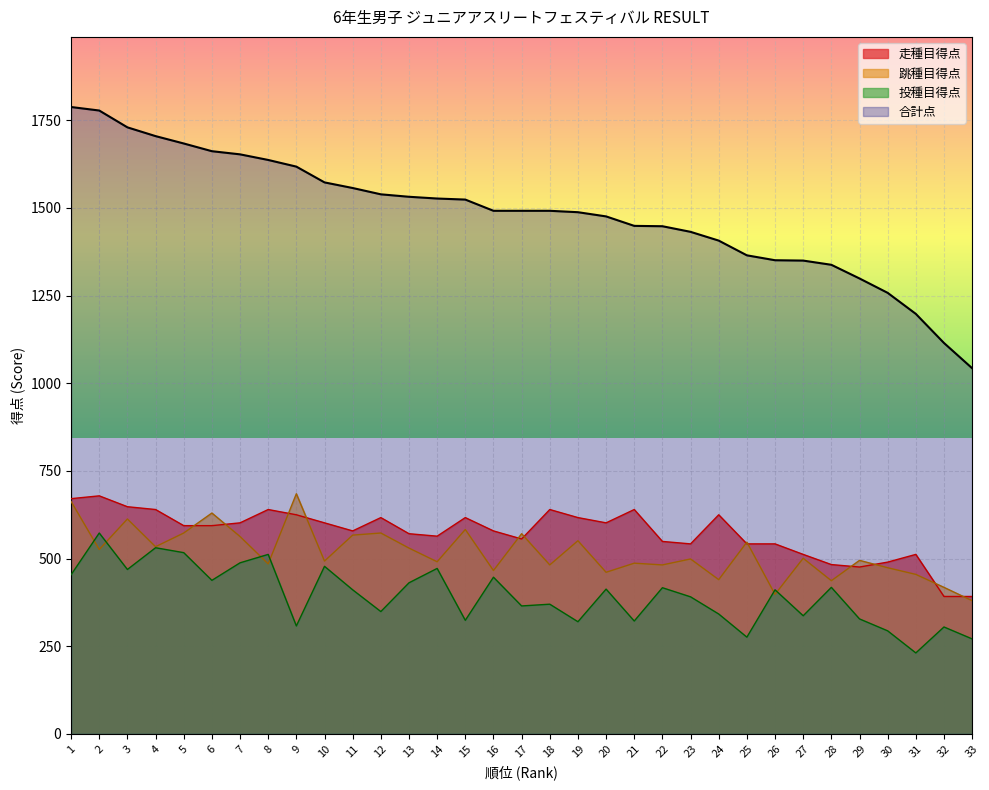

Is it true that 投種目得点 equals 454 at 1?

True